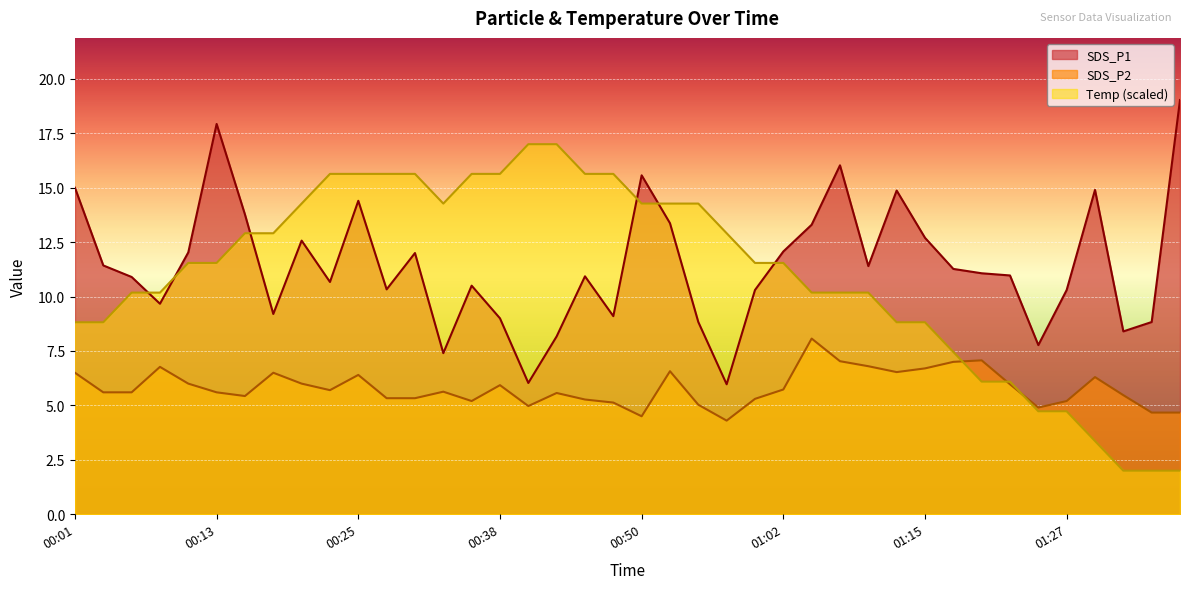

What is the average value of the SDS_P2 series?

5.8